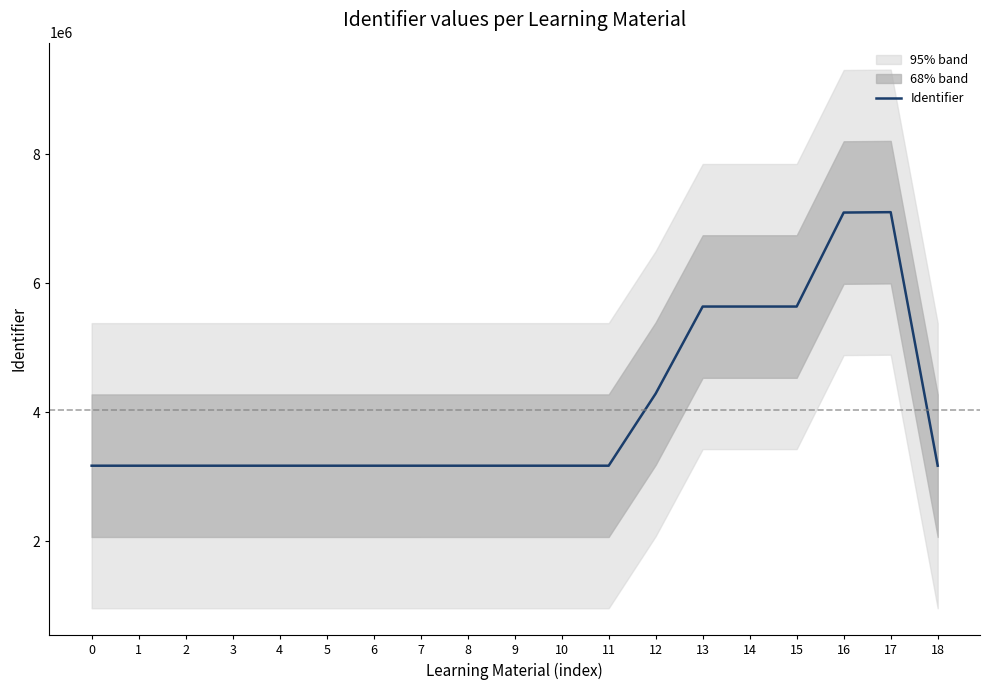

What is the sum of the values at 13 and 17?

12745554